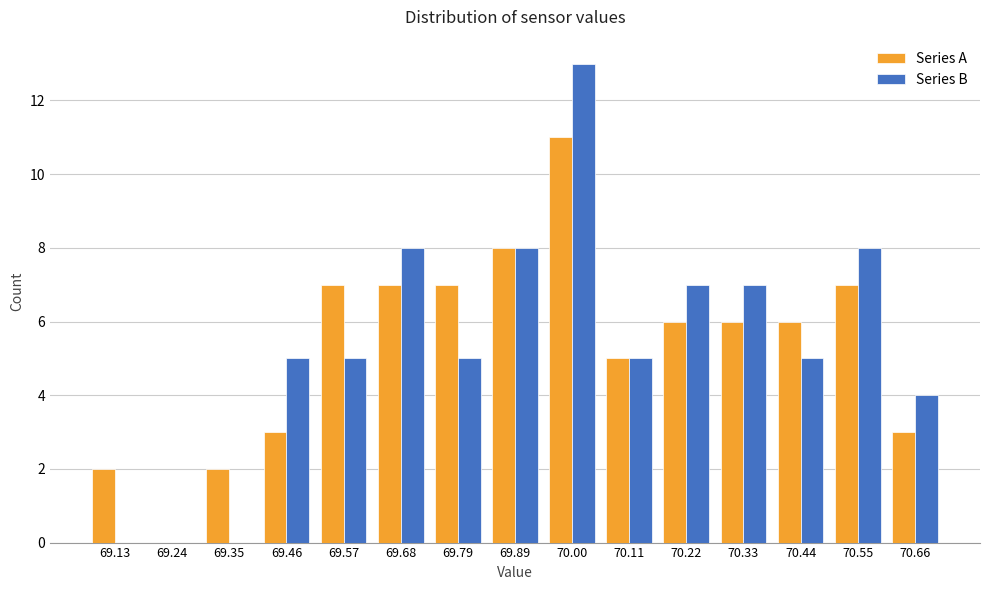

In the Series A series, which range on the x-axis has the tallest bar?

69.94 to 70.06